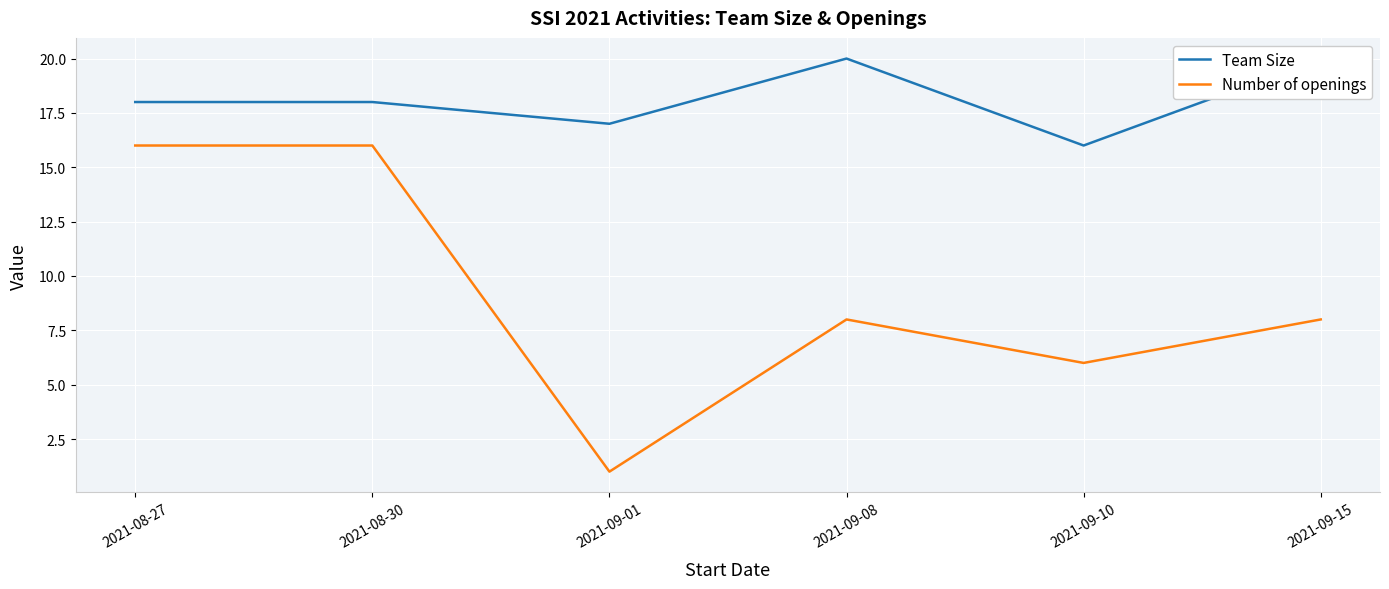

The Team Size series shows 20 at 2021-09-08. True or false?

True